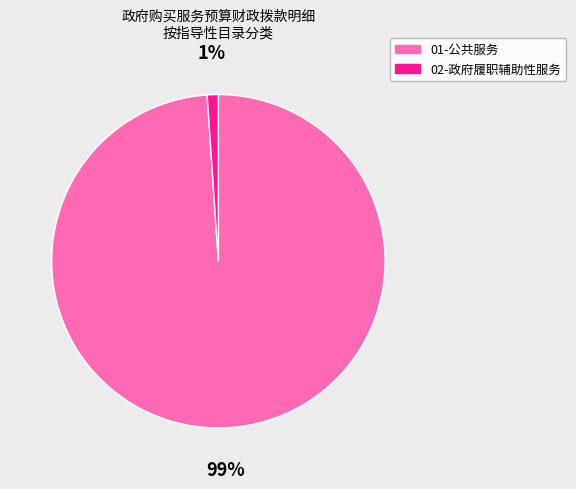

Is it true that 01-公共服务 is 99% of the pie?

True